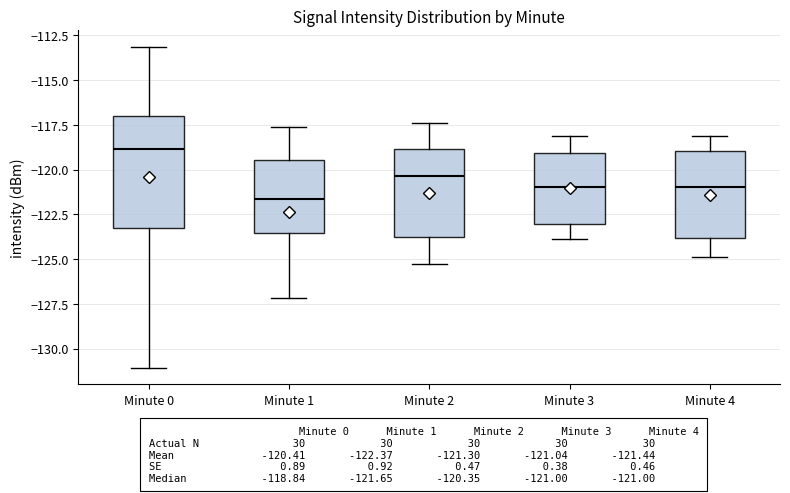

Comparing the boxes themselves (not the whiskers), which one is the tallest?

Minute 0